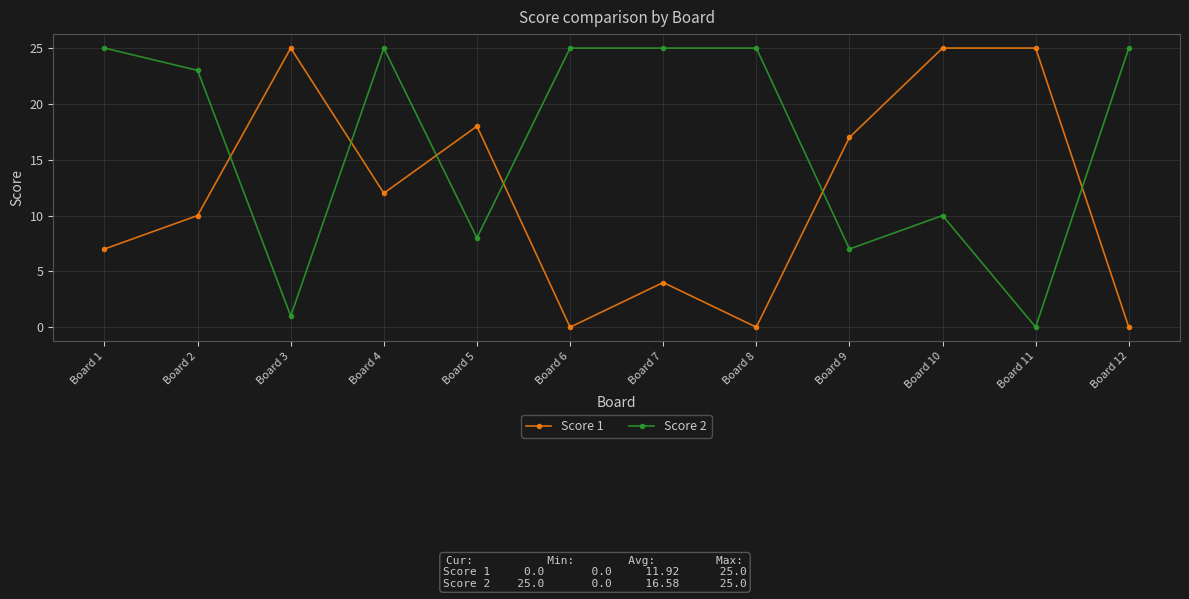

Does the chart have visible grid lines?

Yes